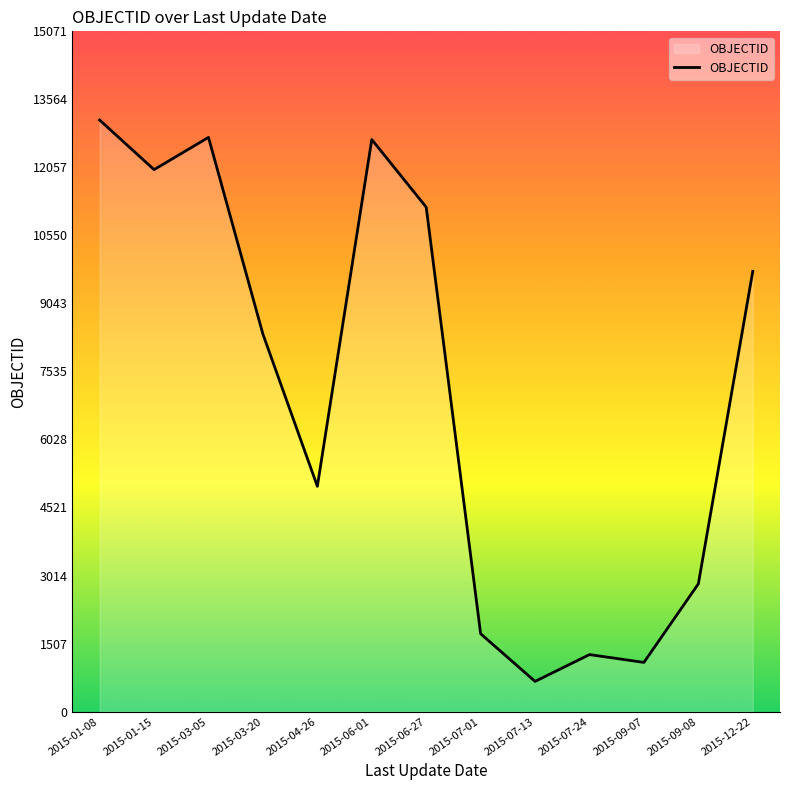

At which category does the chart reach its minimum across all series?

2015-07-13